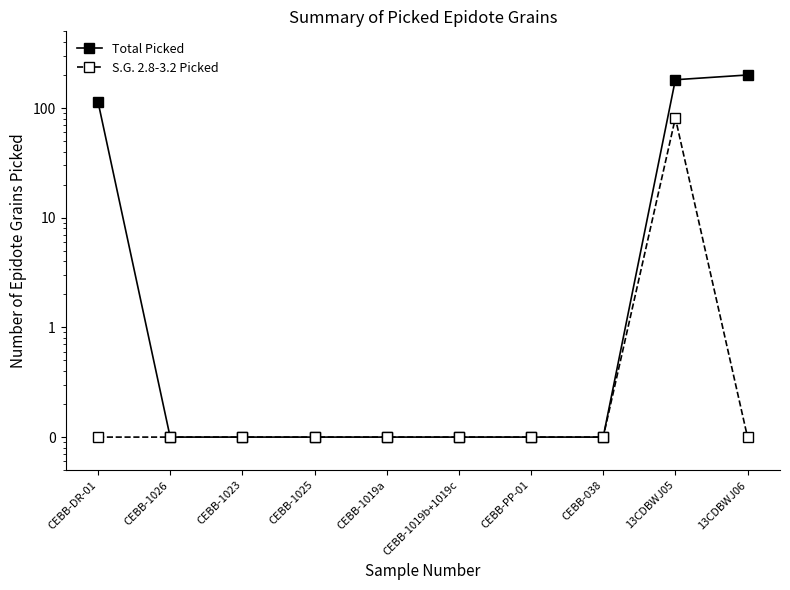

Between CEBB-1026 and CEBB-1019a, which is larger?

CEBB-1026